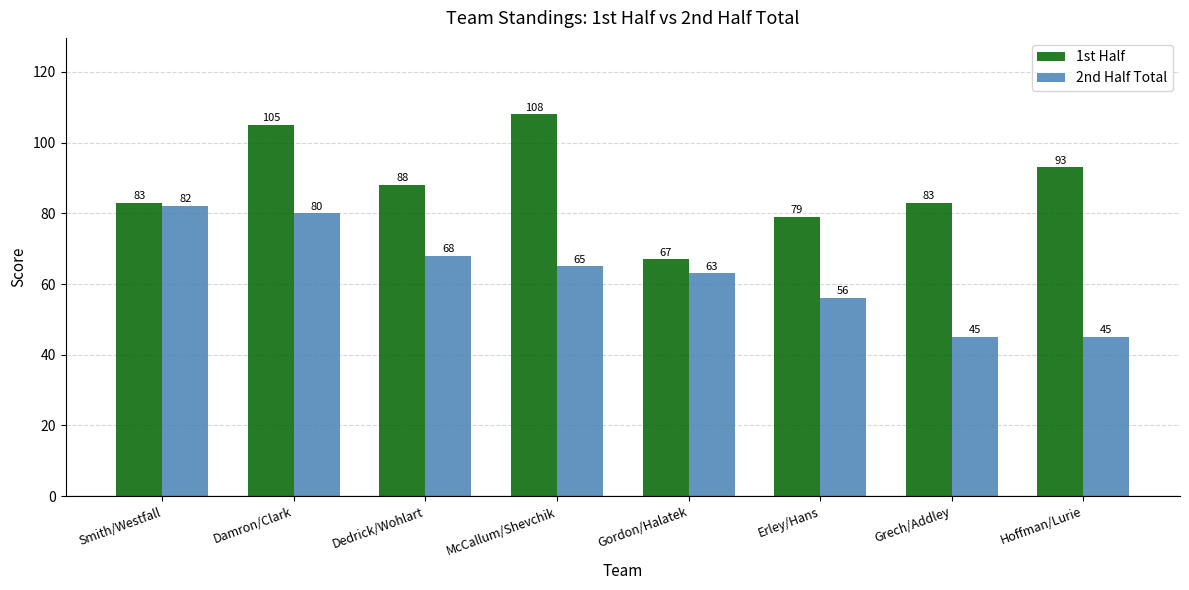

What is the difference between the 2nd Half Total values at Smith/Westfall and McCallum/Shevchik?

17